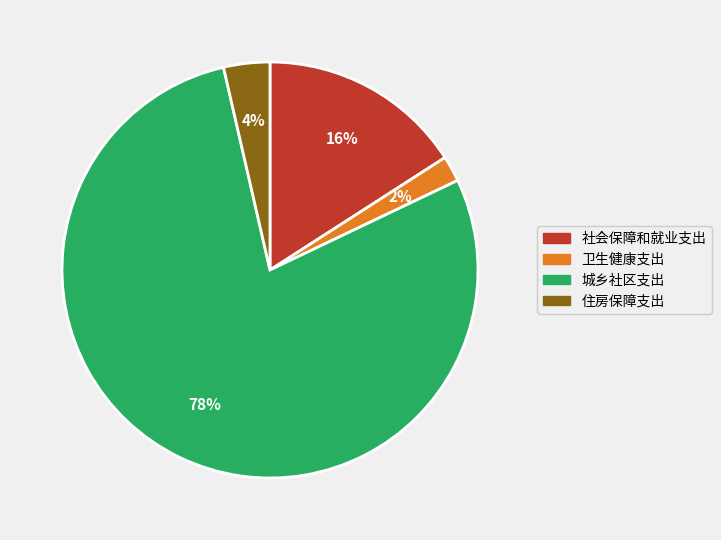

Count the number of slices in the pie.

4